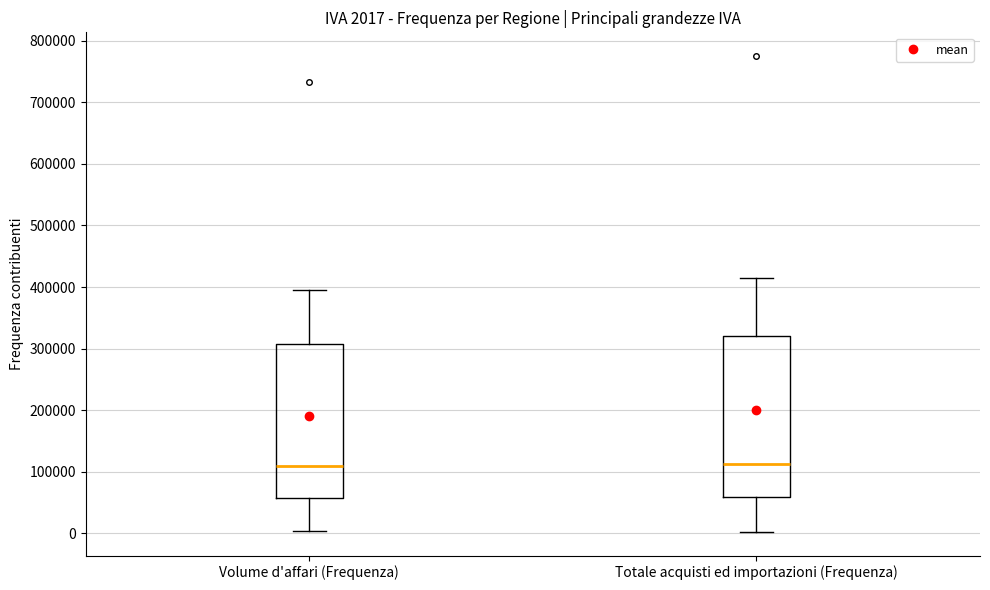

Which box is the tallest, from its lower edge to its upper edge?

Totale acquisti ed importazioni (Frequenza)